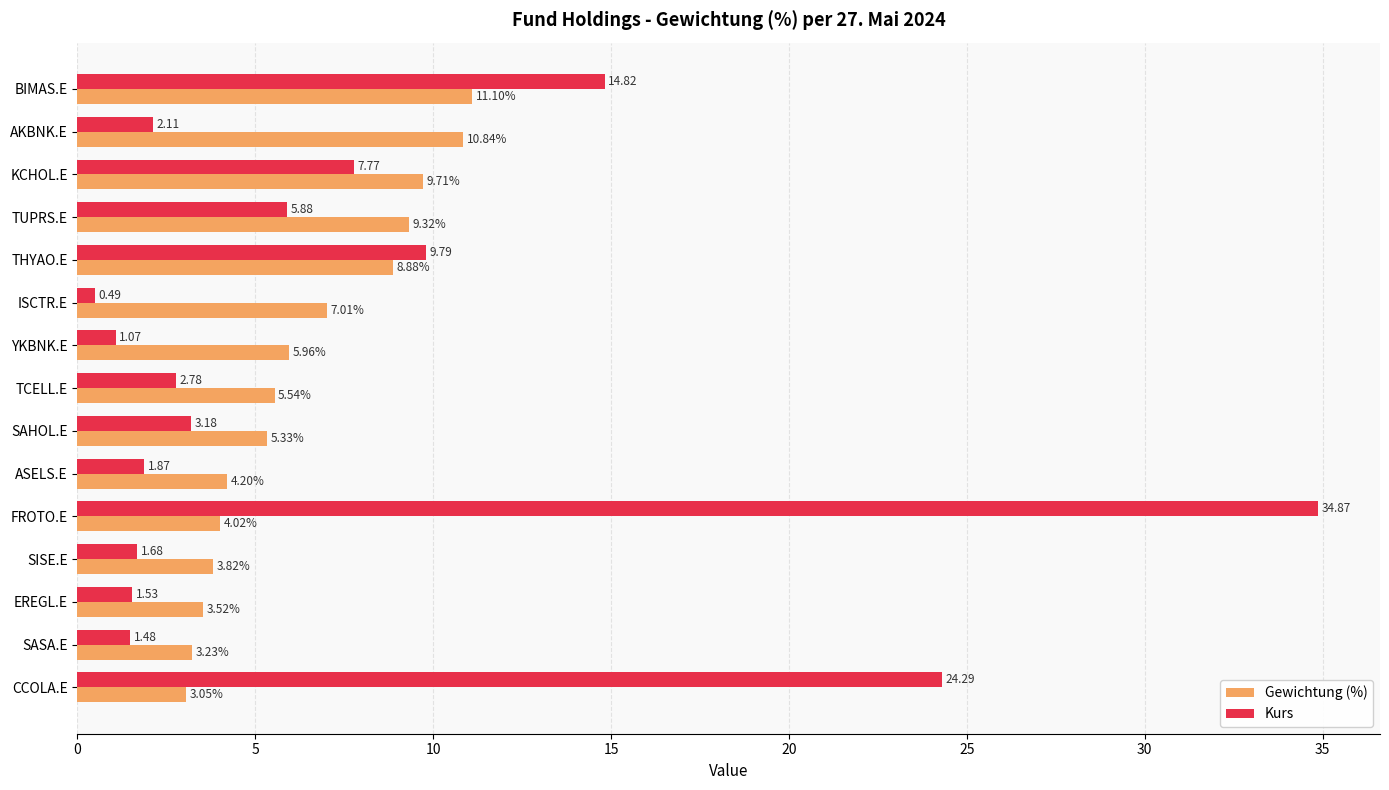

Which category has the highest value in the Gewichtung (%) series?

BIMAS.E